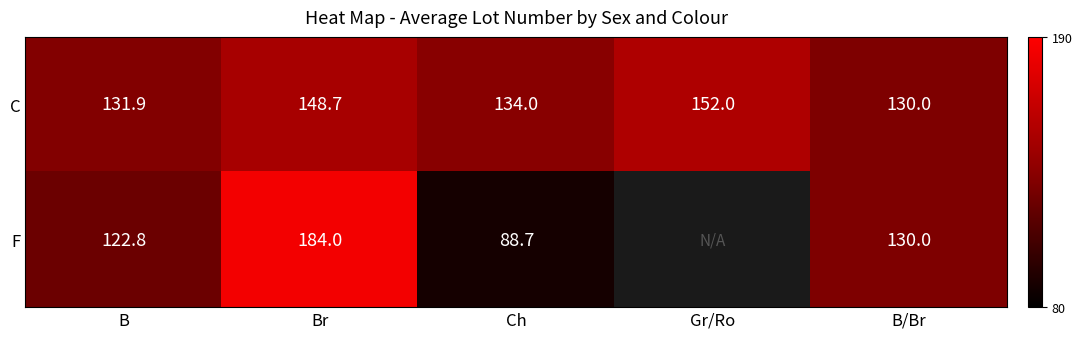

The value of C at Ch is 134.0. True or false?

True